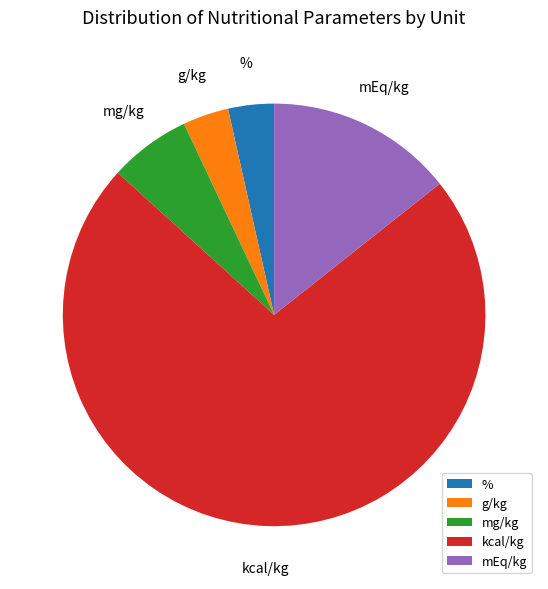

Combined, do % and kcal/kg account for over 50%?

Yes